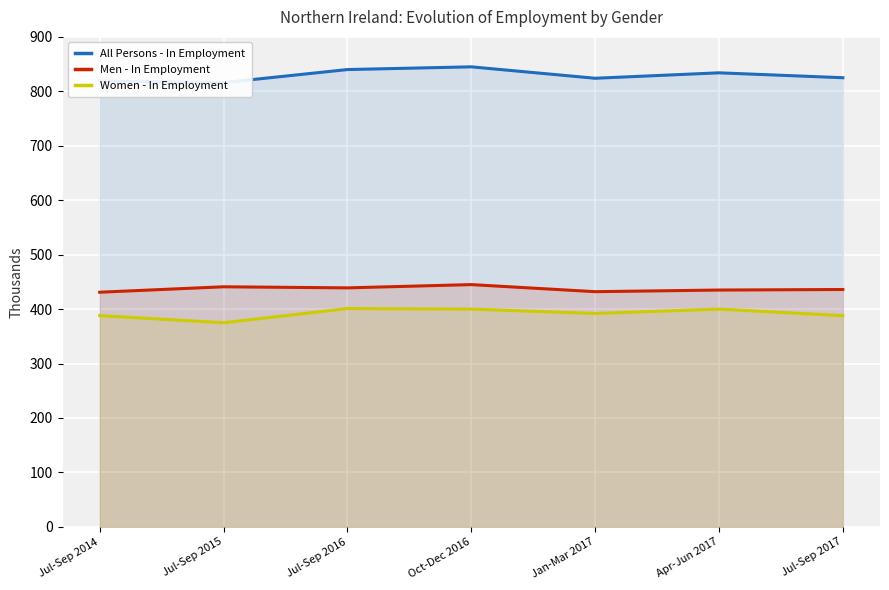

At how many categories does at least one series exceed 620?

7